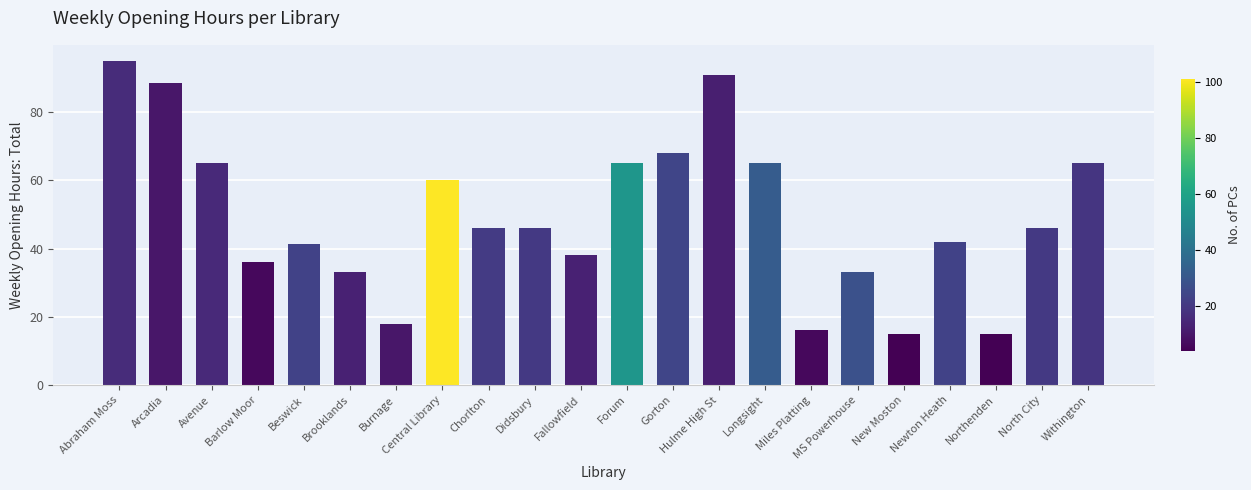

The value at Chorlton is 46.0. True or false?

True